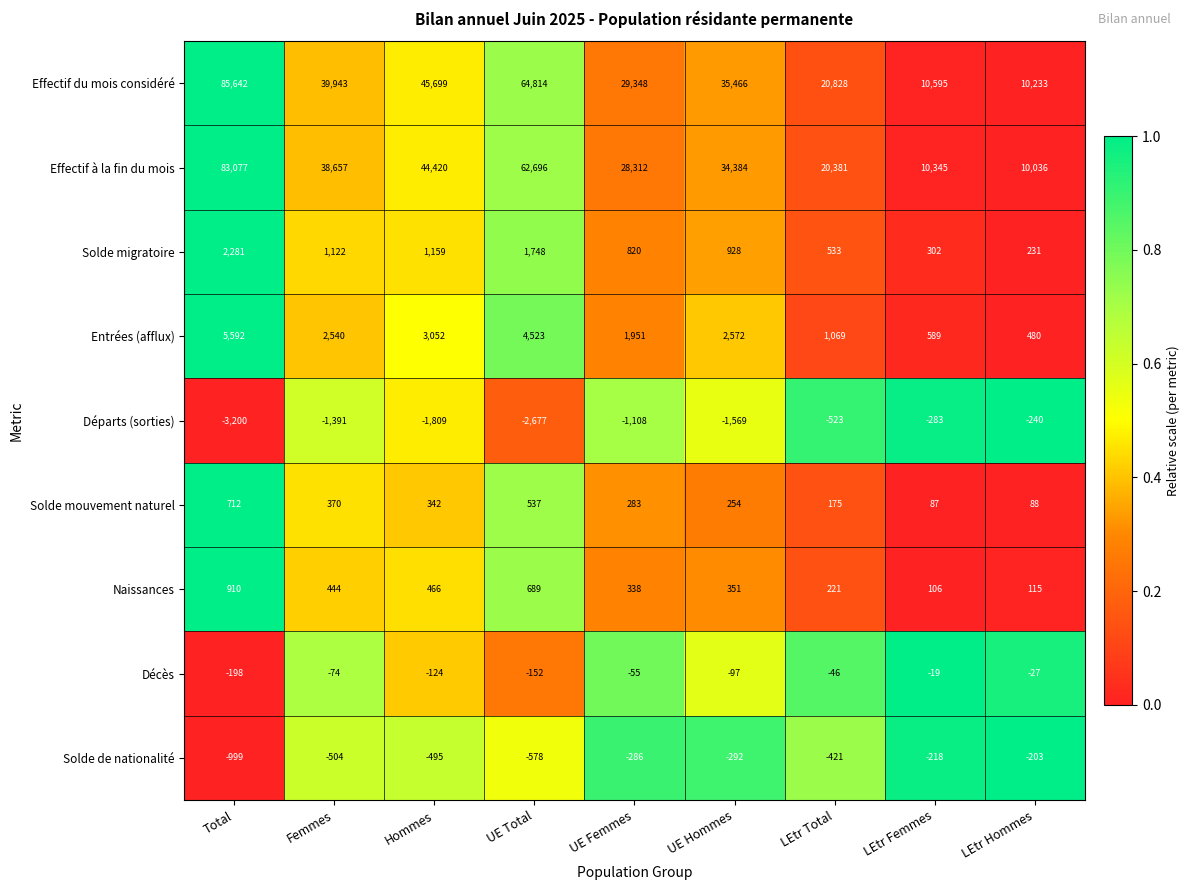

True or false: Effectif à la fin du mois has a value of 29699 at Total.

False